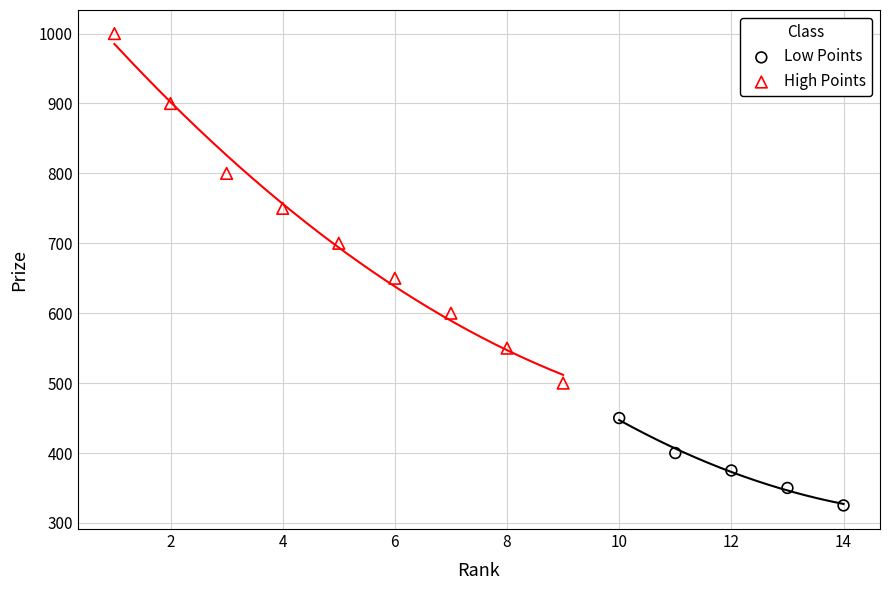

Which series reaches the maximum Y coordinate?

High Points